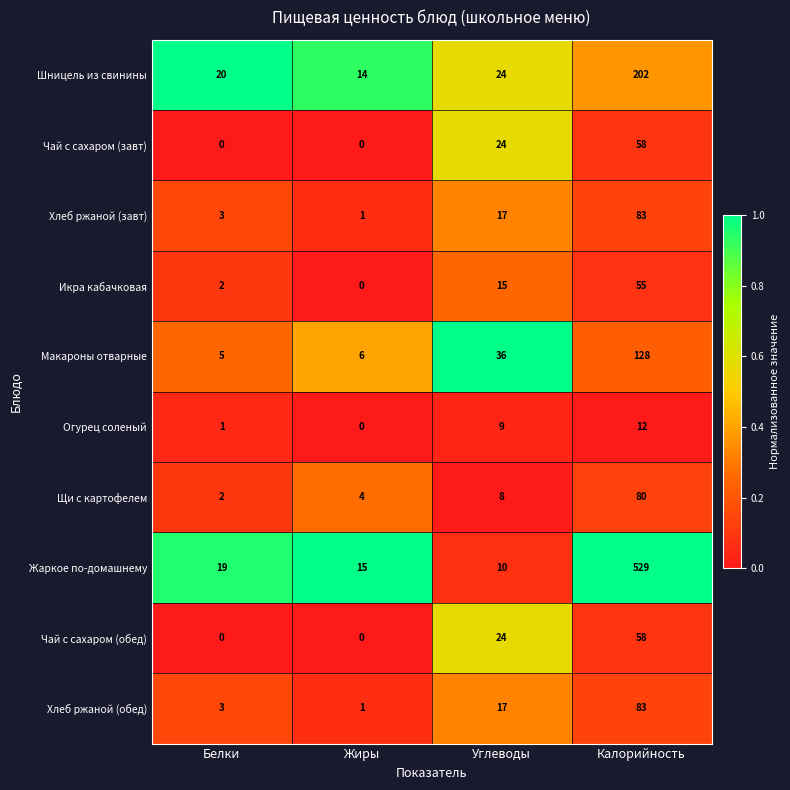

The Чай с сахаром (завт) series shows 85 at Калорийность. True or false?

False